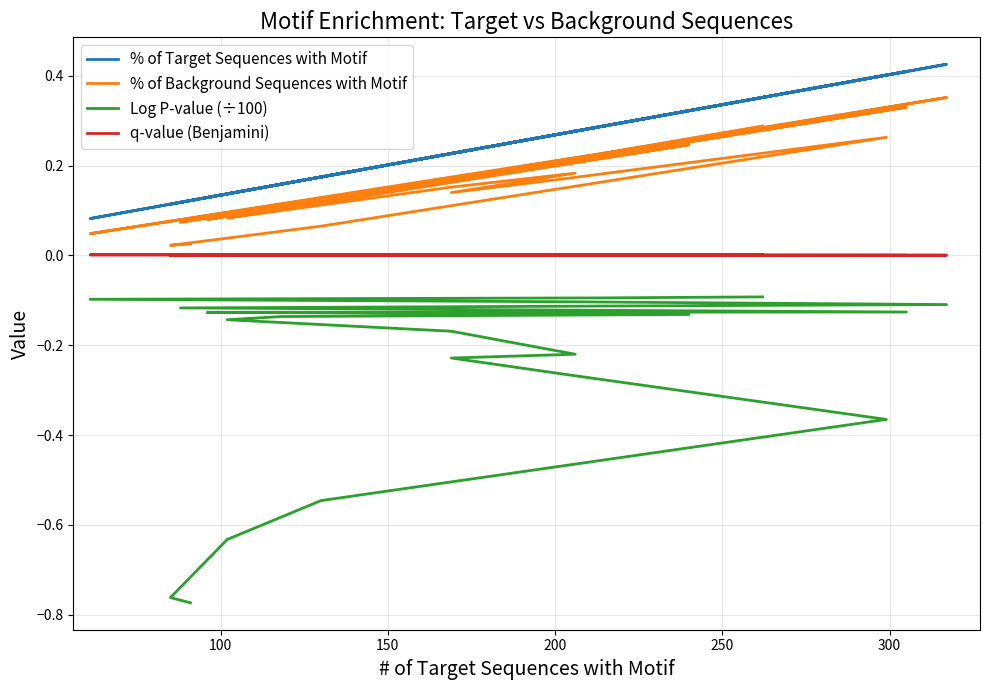

The % of Target Sequences with Motif series shows 0.2 at 350. True or false?

False